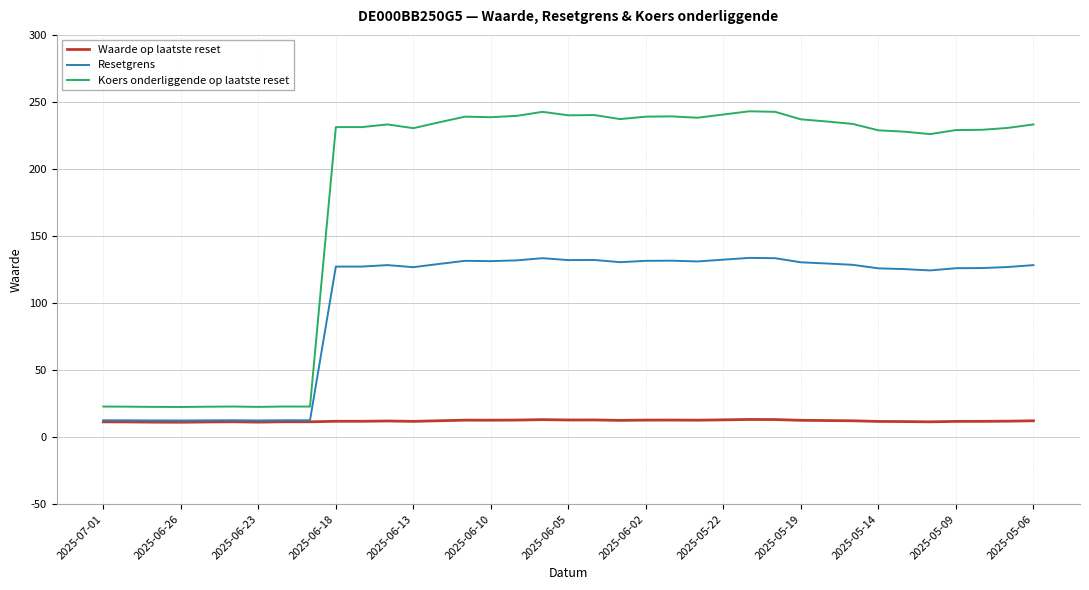

What is the maximum value for Resetgrens?

133.7